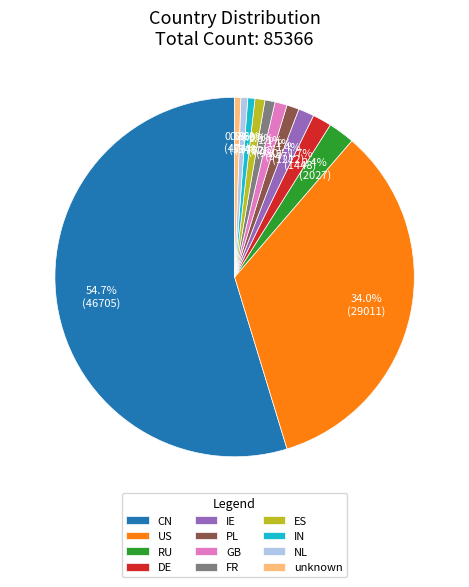

Which slice is the largest?

CN